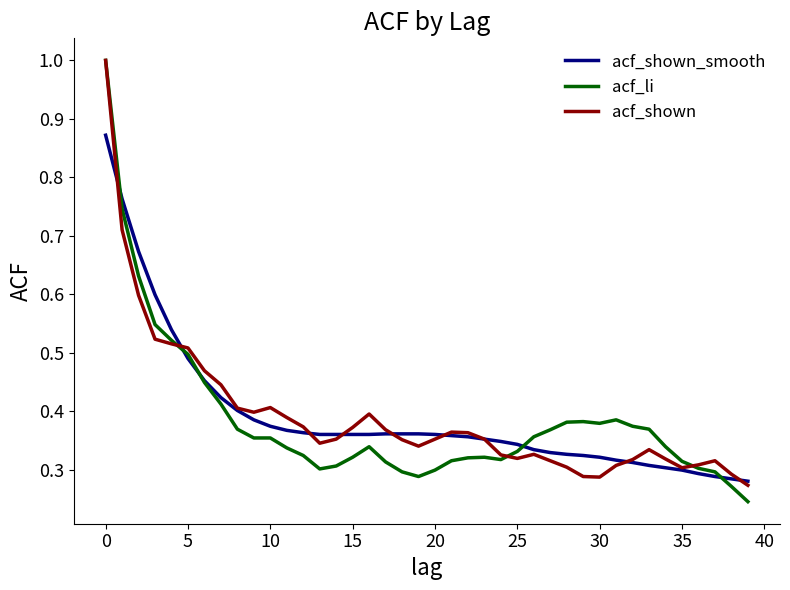

Which series has the widest spread of values?

acf_li